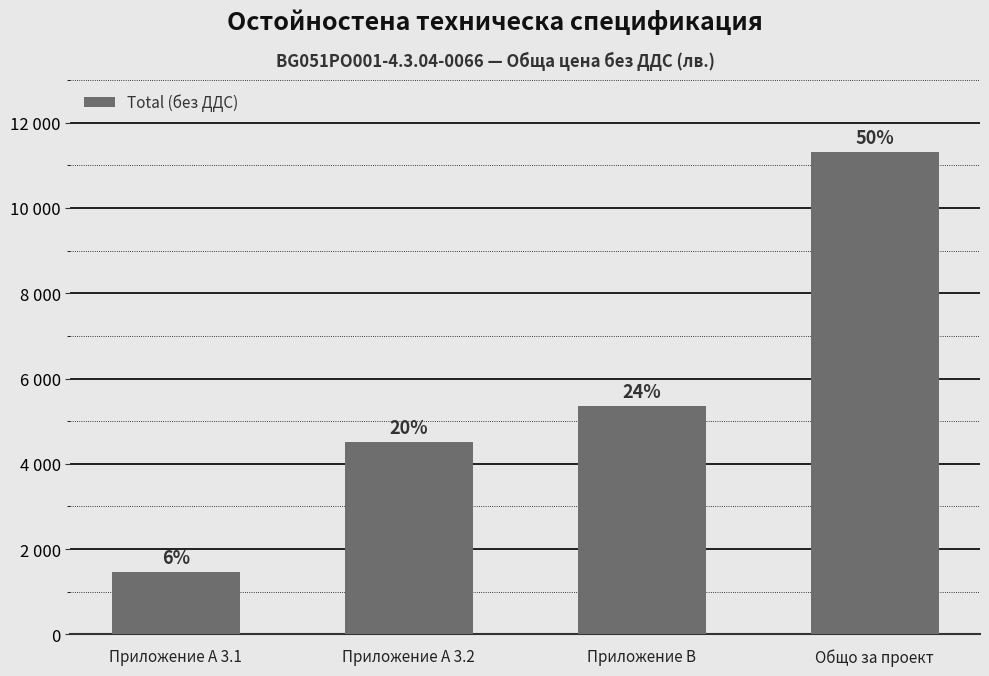

Are the bars horizontal?

No